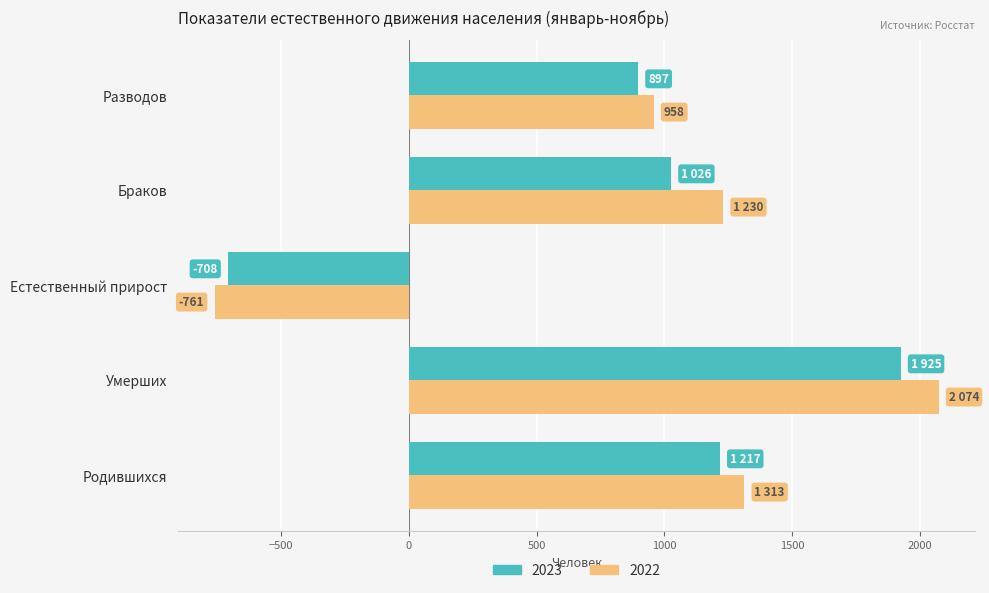

What are all the series names shown in the legend?

2023, 2022